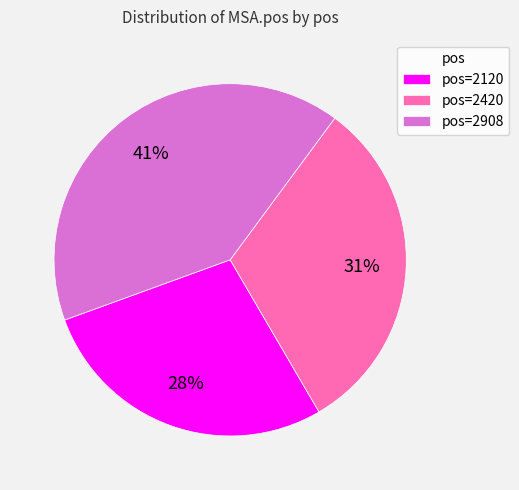

What percentage is the pos=2908 slice, to the nearest percent?

41%